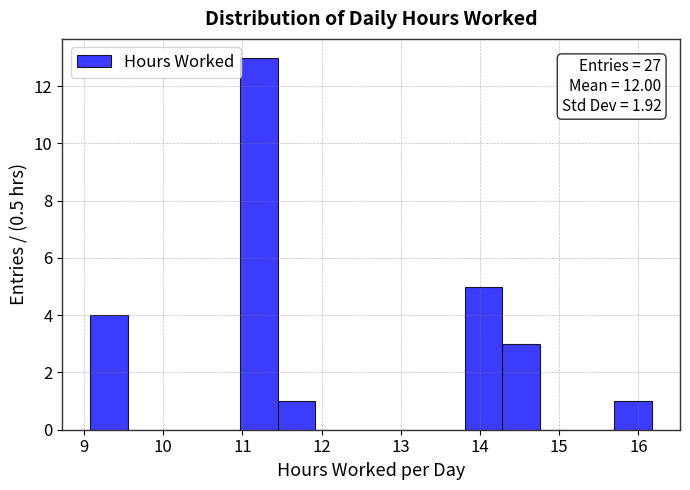

Which range on the x-axis has the tallest bar?

11.0 to 11.4